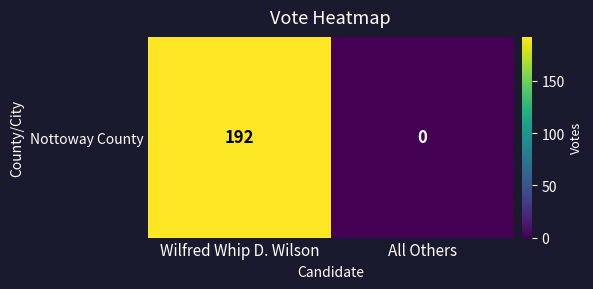

Reading left to right, extract all data points from this chart.

Wilfred Whip D. Wilson=192	All Others=0